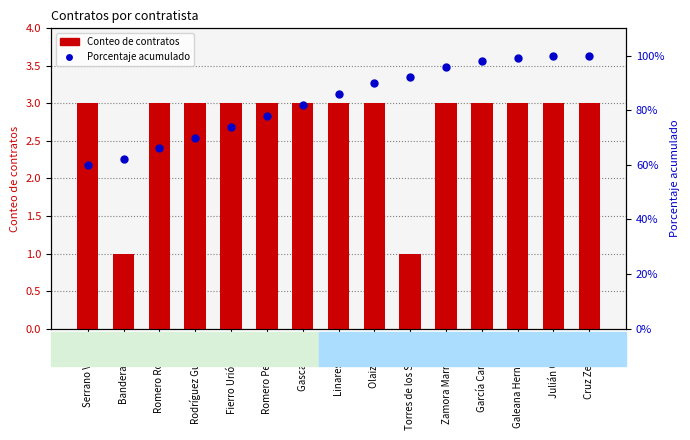

How many values in the Porcentaje acumulado series exceed 86?

7